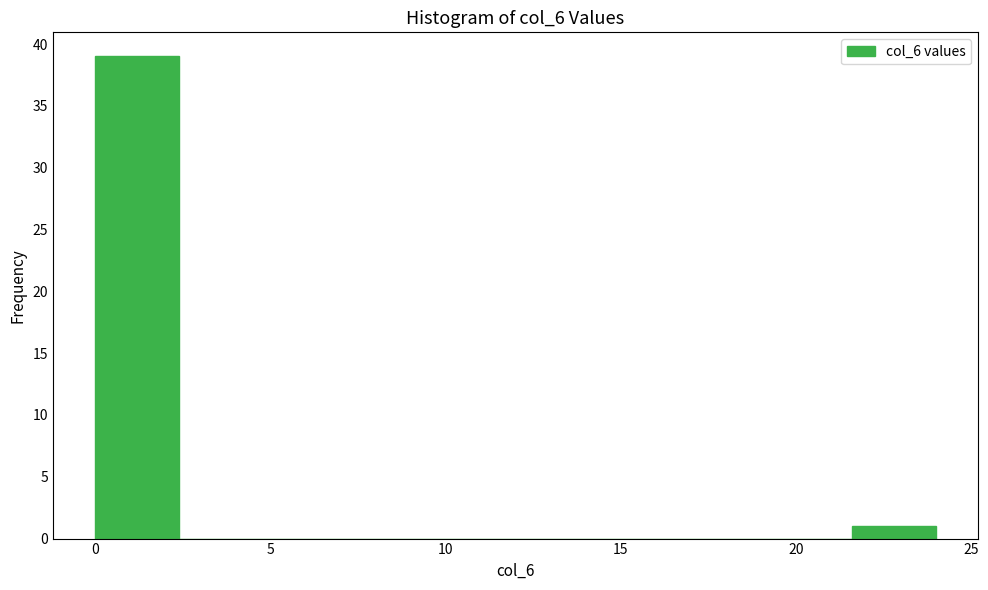

Over which range of the x-axis is the bar tallest?

0.0 to 2.4